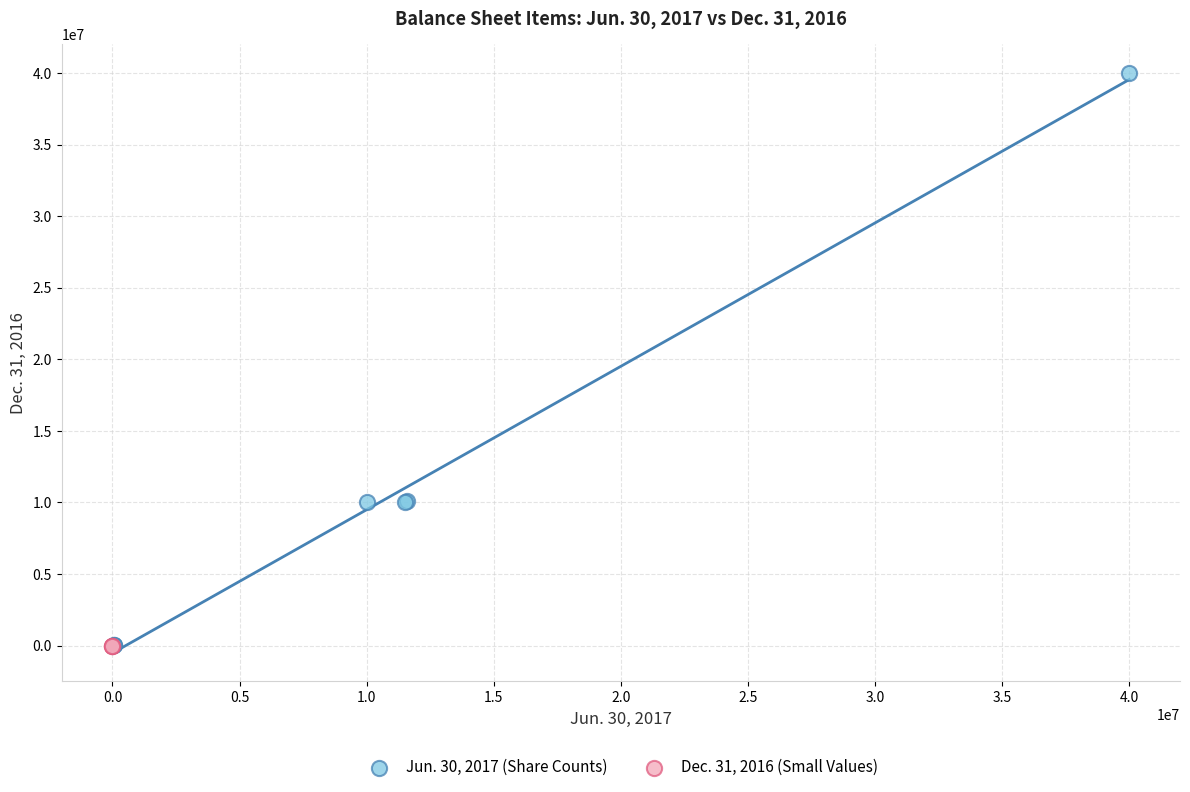

Which series reaches the maximum Y coordinate?

Jun. 30, 2017 (Share Counts)